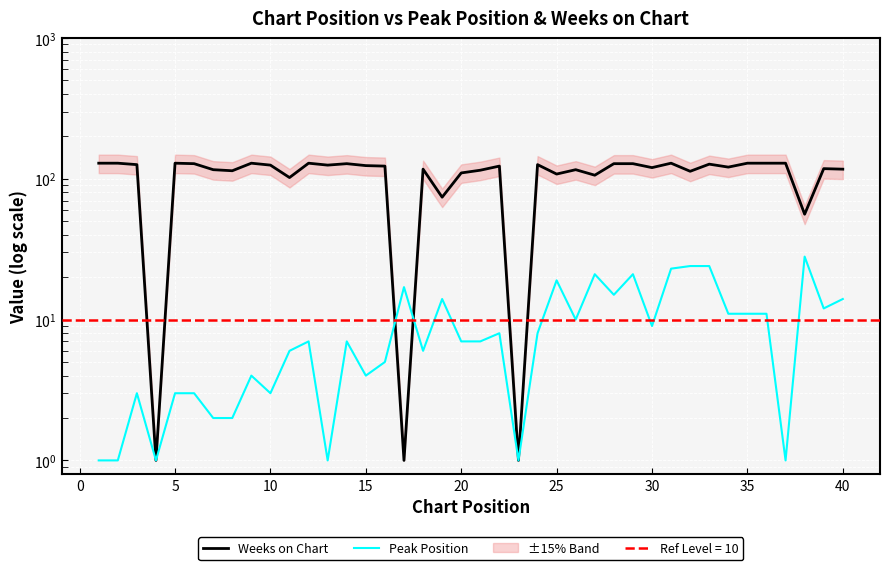

Does the chart display data point markers on the line(s)?

No